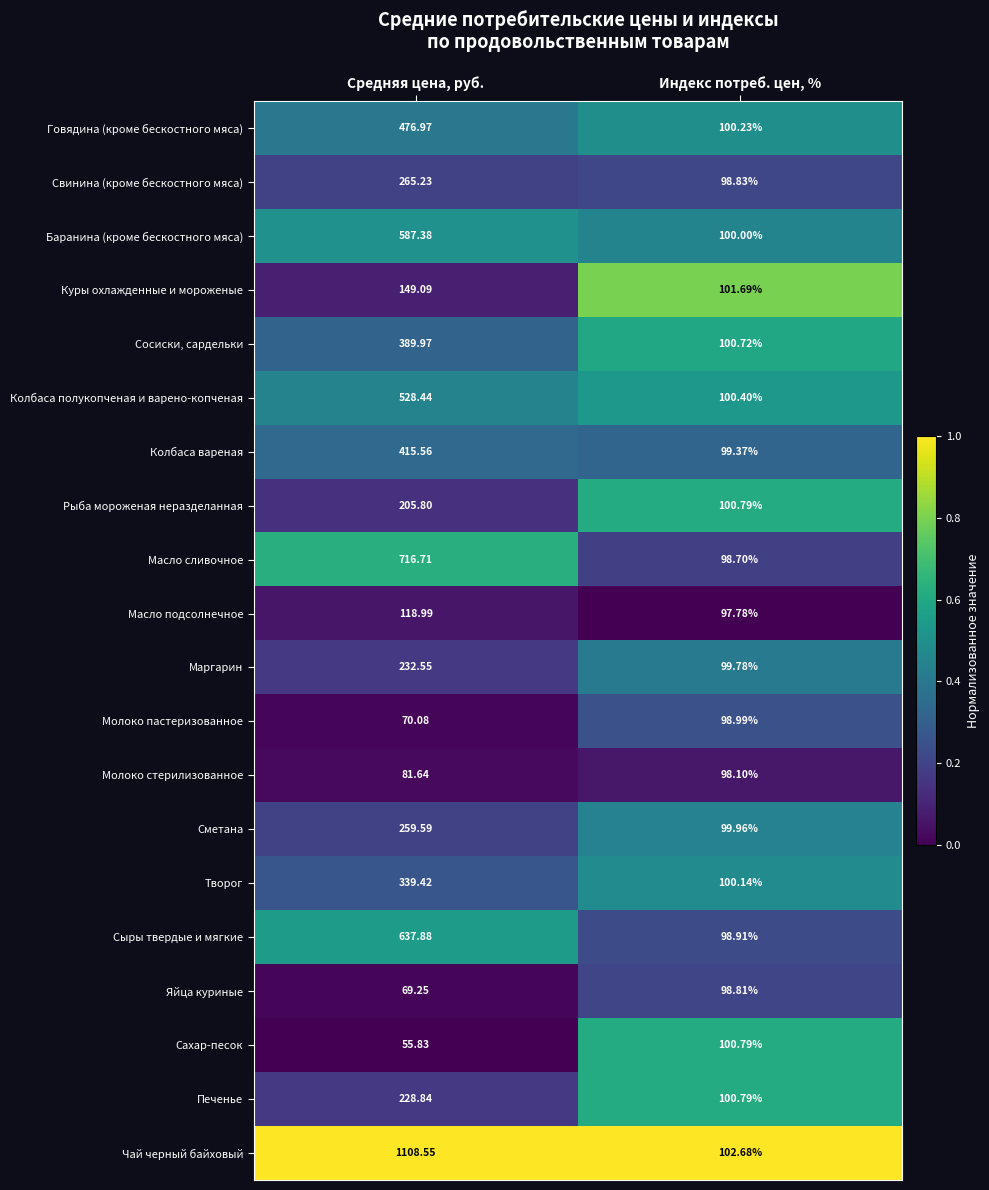

Which series has the largest total across all categories?

Чай черный байховый